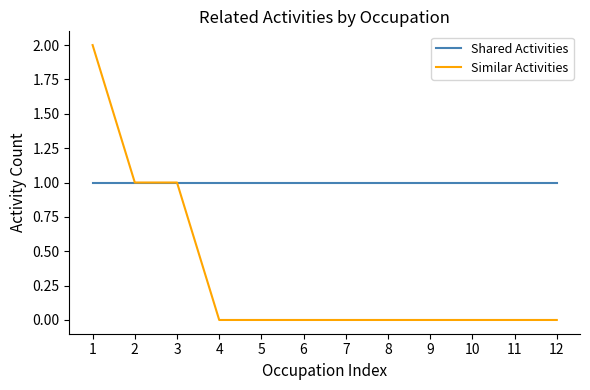

Reading right to left, extract all data points from this chart.

Shared Activities: 1	1	1	1	1	1	1	1	1	1	1	1
Similar Activities: 0	0	0	0	0	0	0	0	0	1	1	2